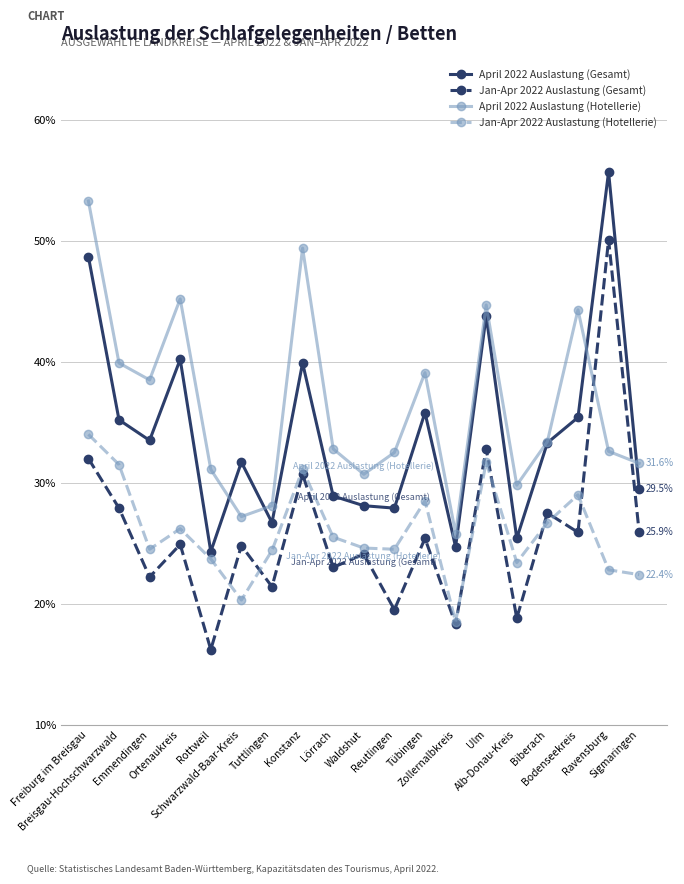

At Ravensburg, list the series in order from smallest to largest.

Jan-Apr 2022 Auslastung (Hotellerie), April 2022 Auslastung (Hotellerie), Jan-Apr 2022 Auslastung (Gesamt), April 2022 Auslastung (Gesamt)